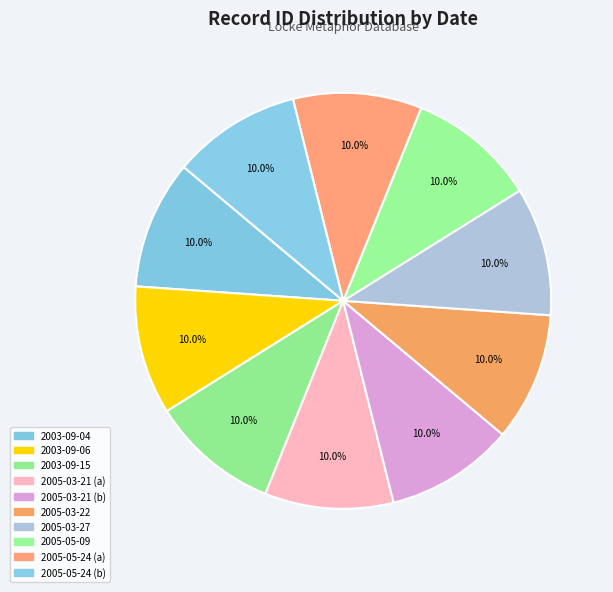

What percentage do 2003-09-06 and 2005-05-09 together represent?

20.0%